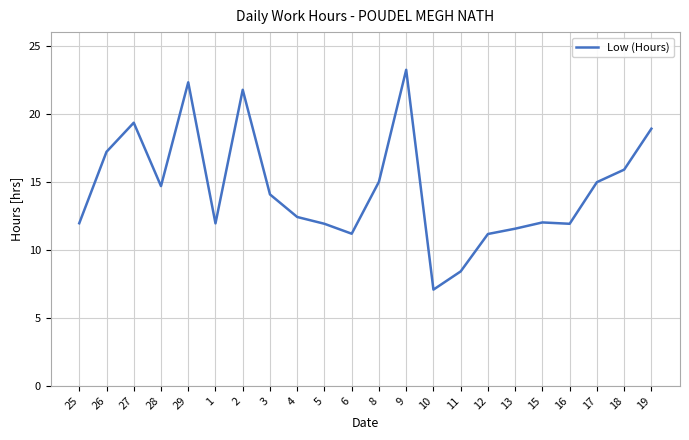

Does the chart have visible grid lines?

Yes